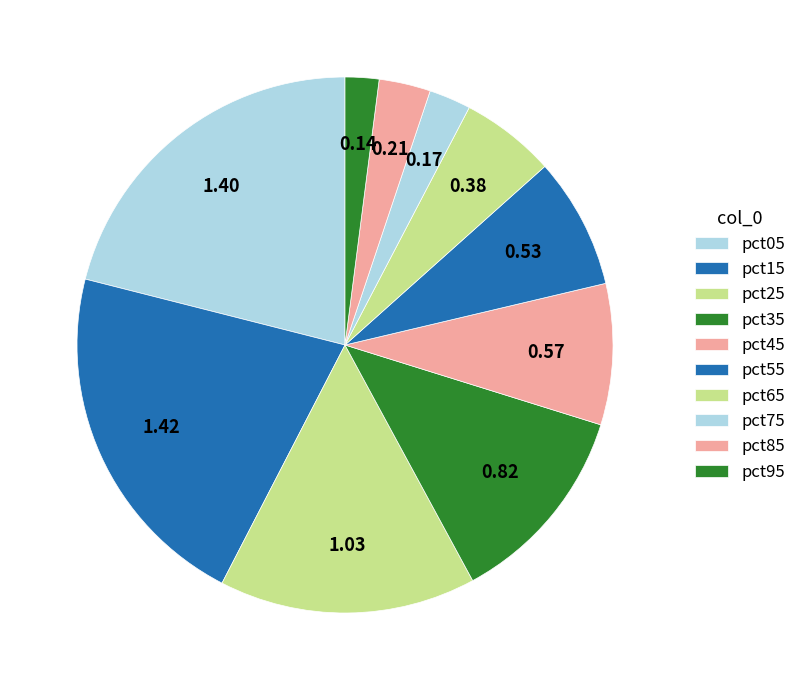

Which slice is the largest?

pct15